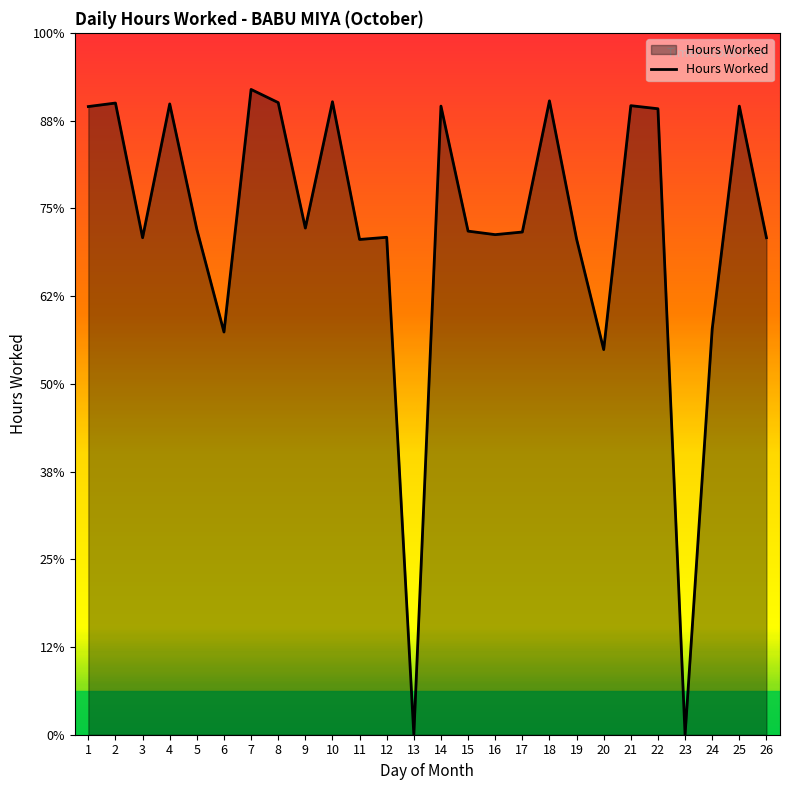

Rank the categories by value from lowest to highest.

13, 23, 20, 6, 24, 11, 19, 3, 26, 12, 16, 17, 15, 5, 9, 22, 1, 14, 25, 21, 4, 2, 8, 10, 18, 7